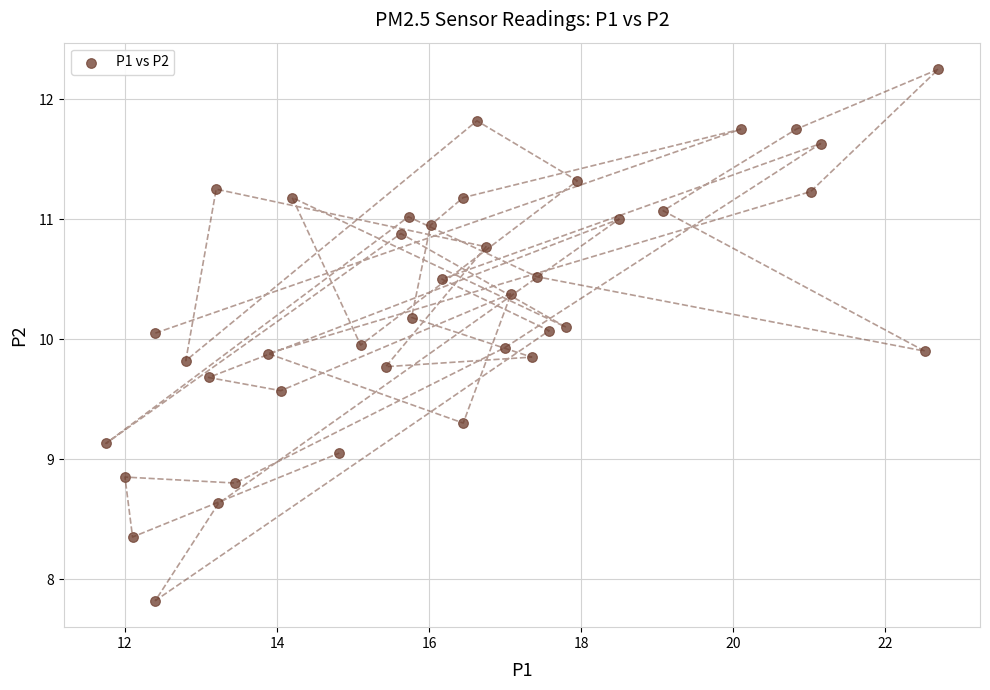

What is the range of Y values (max minus min)?

4.4